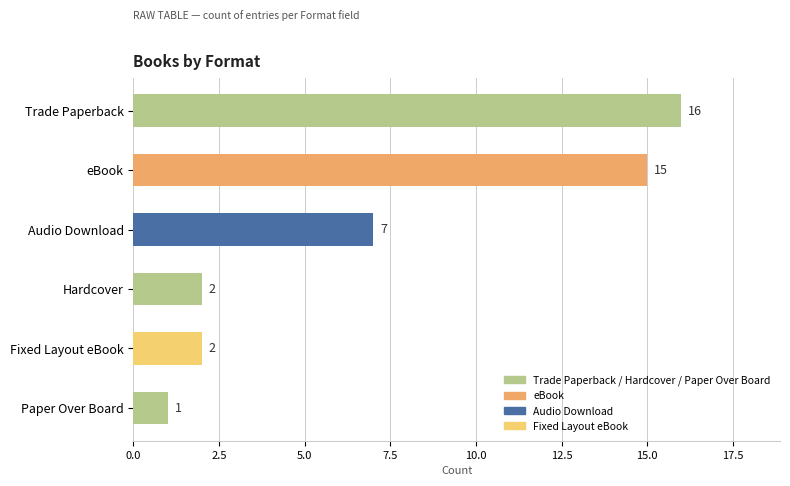

Reading top to bottom, what are all the values shown in this chart?

16	15	7	2	2	1